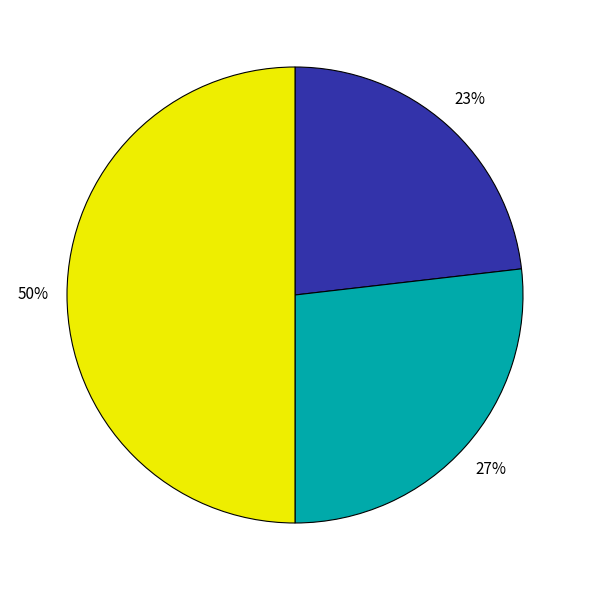

To the nearest percent, what is the difference between the largest and smallest slice percentages?

27%